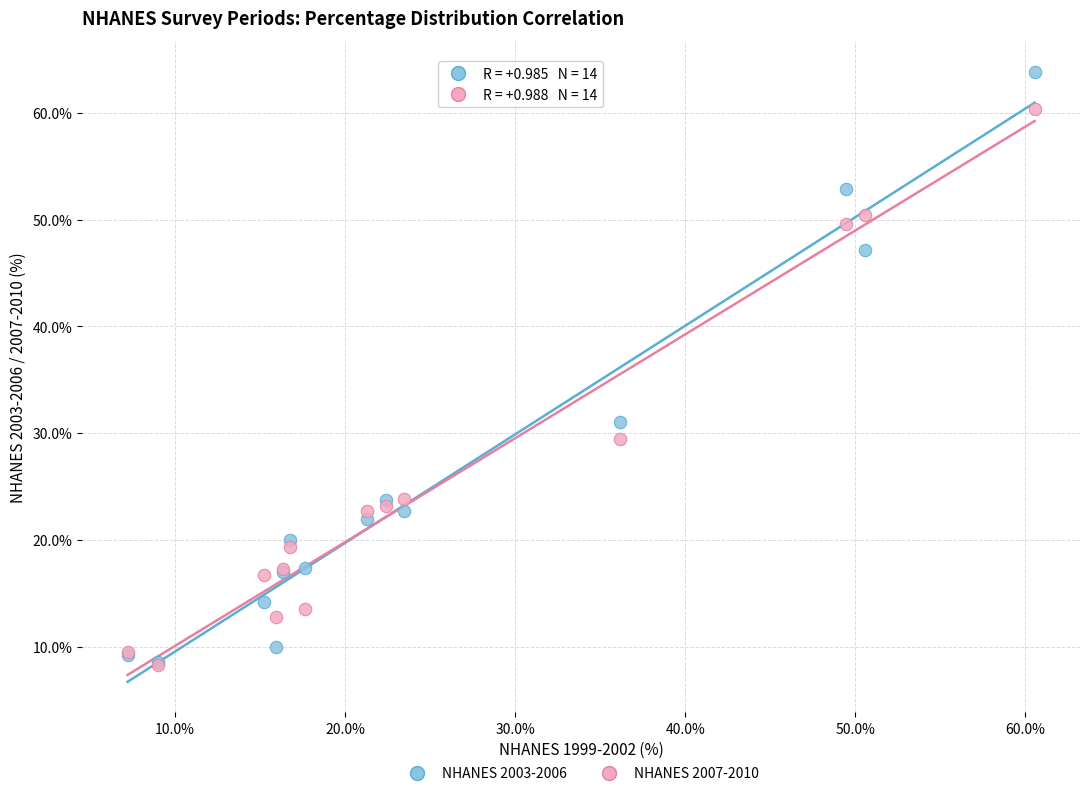

Which series contains the highest Y value?

NHANES 2003-2006